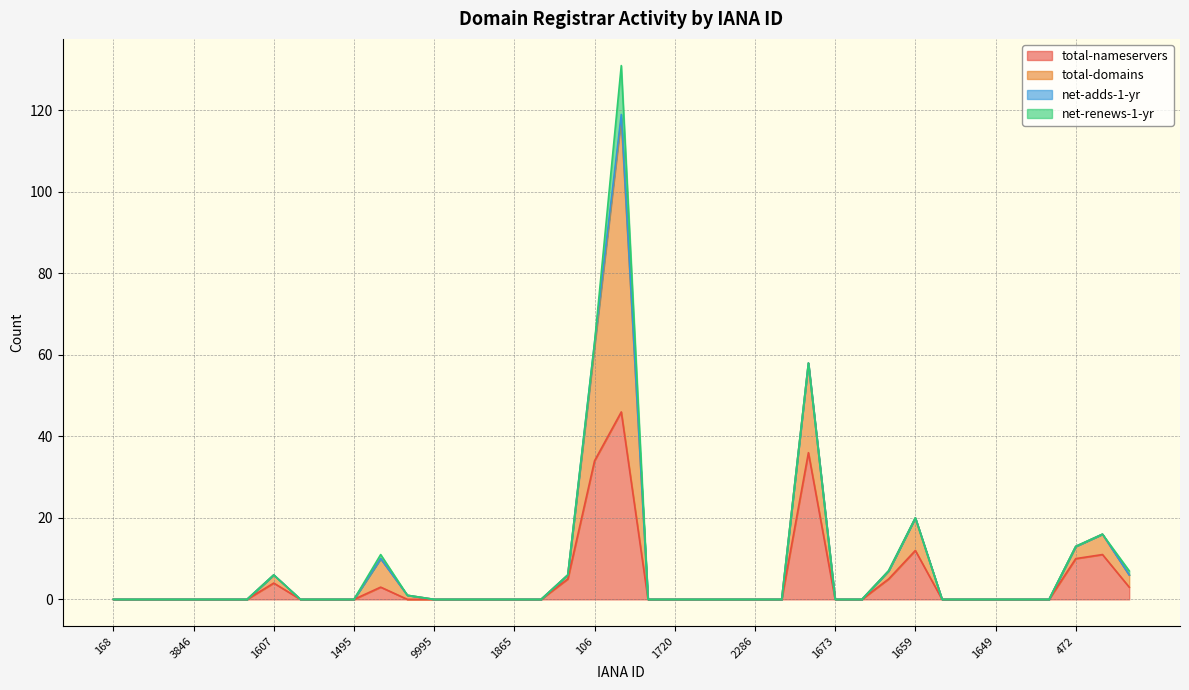

What is the maximum value for total-nameservers?

46